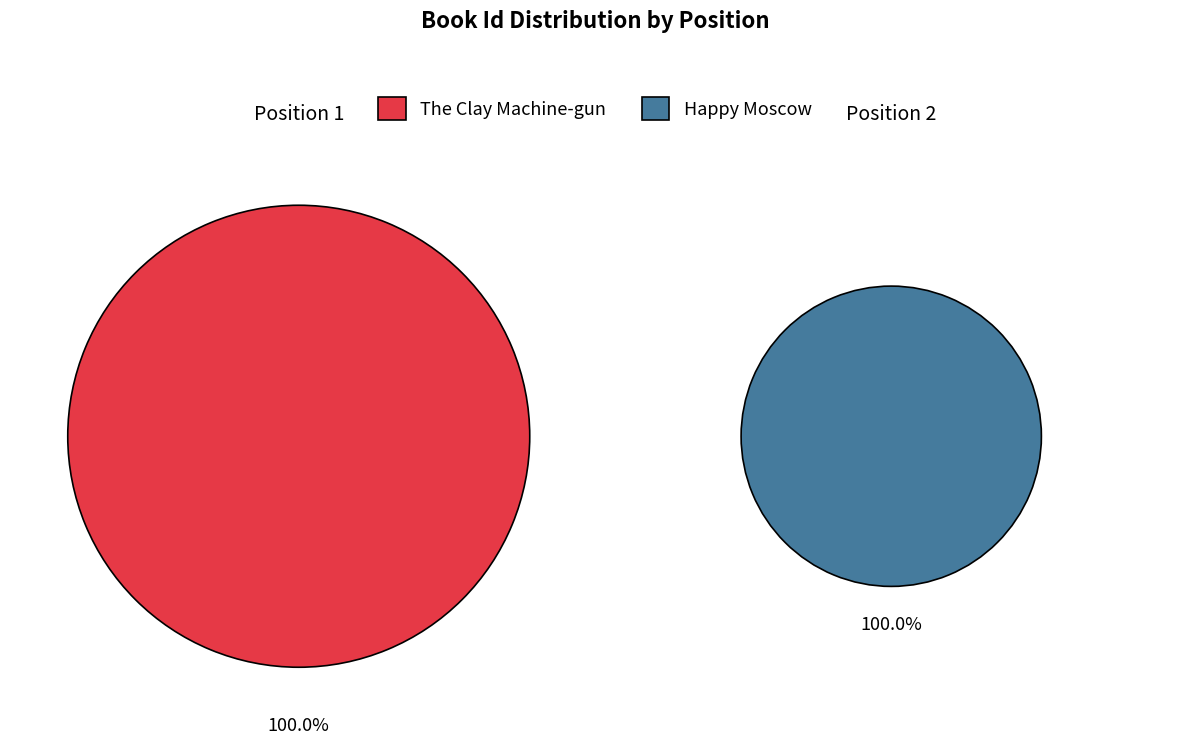

Rank the categories by value from highest to lowest.

The Clay Machine-gun, Happy Moscow